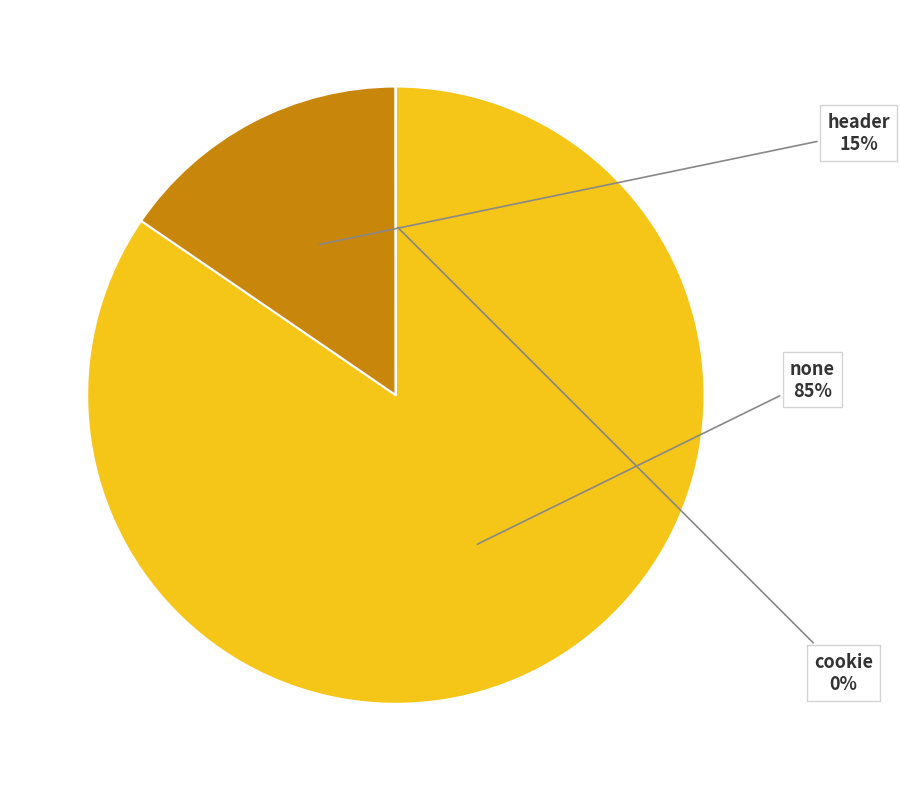

Between none and header, which is larger?

none